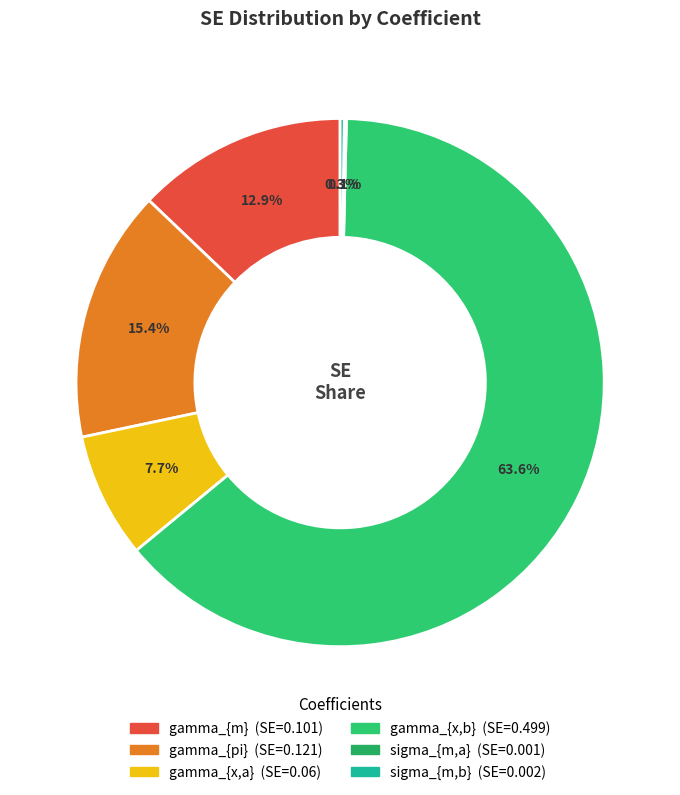

Rank the categories by value from highest to lowest.

gamma_{x,b}, gamma_{pi}, gamma_{m}, gamma_{x,a}, sigma_{m,b}, sigma_{m,a}